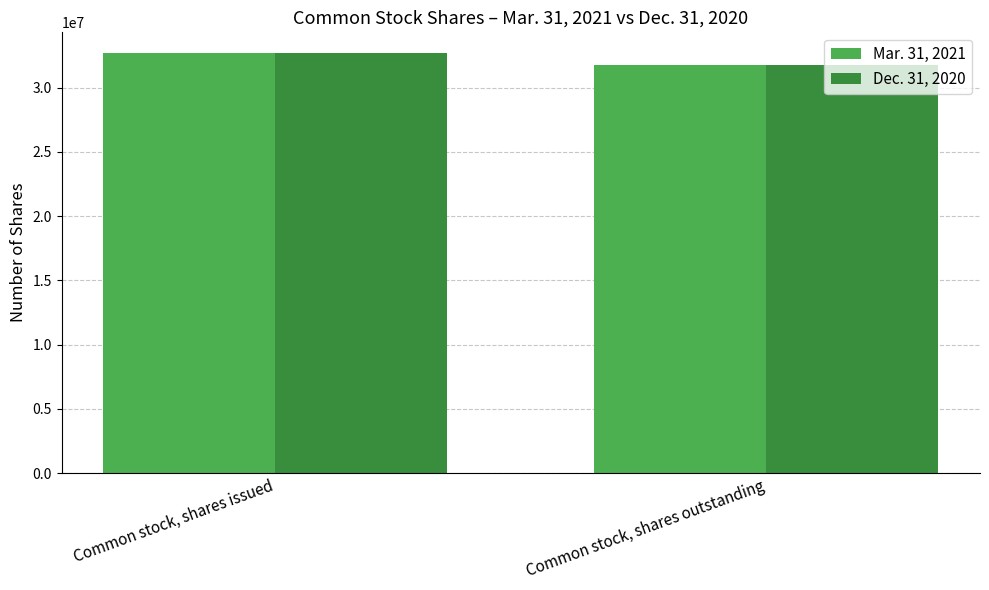

What are all the series names shown in the legend?

Mar. 31, 2021, Dec. 31, 2020